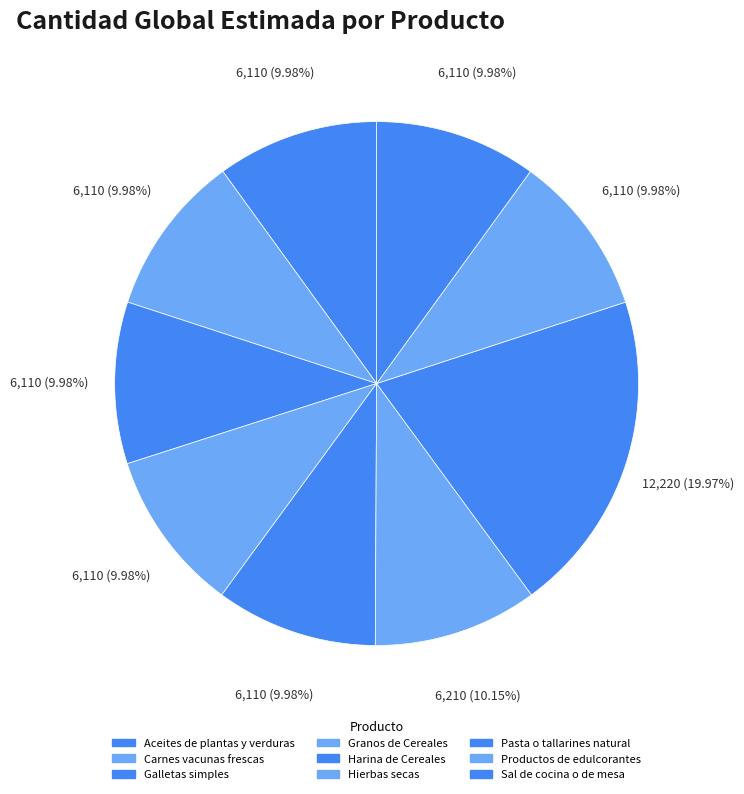

Is the sum of Sal de cocina o de mesa and Hierbas secas greater than half?

No